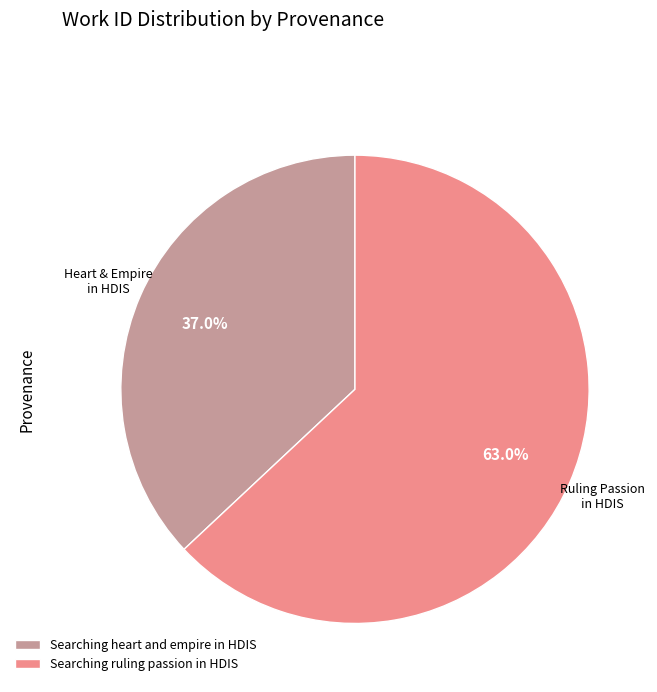

Do Searching heart and empire in HDIS and Searching ruling passion in HDIS together represent more than half of the pie?

Yes